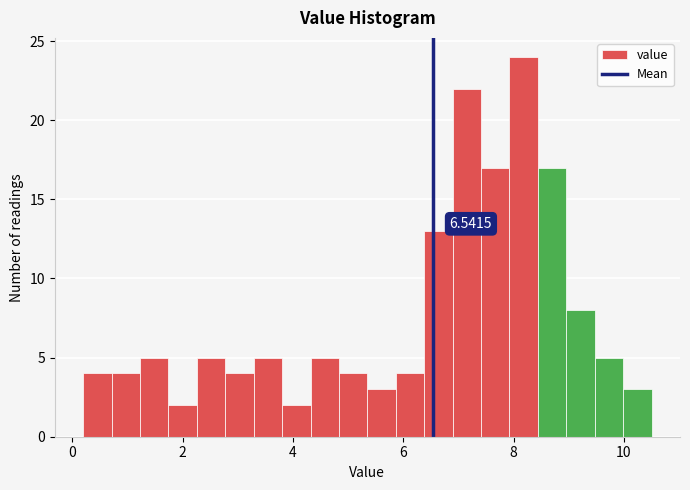

Read against the x-axis, roughly where is the centre of the tallest bar?

8.2